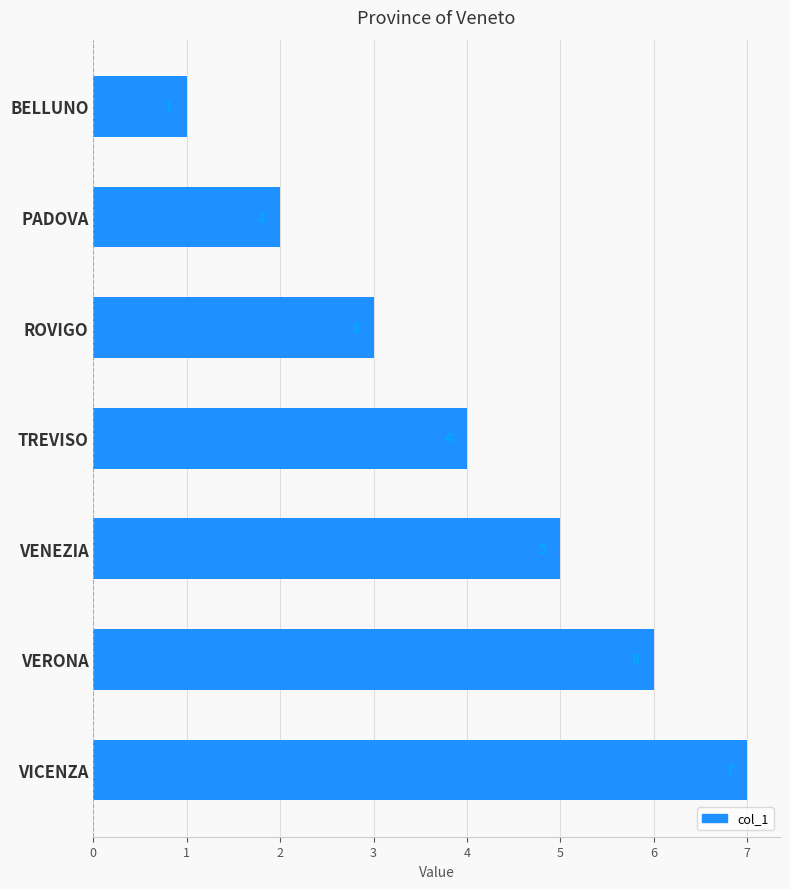

Rank the categories by value from highest to lowest.

VICENZA, VERONA, VENEZIA, TREVISO, ROVIGO, PADOVA, BELLUNO